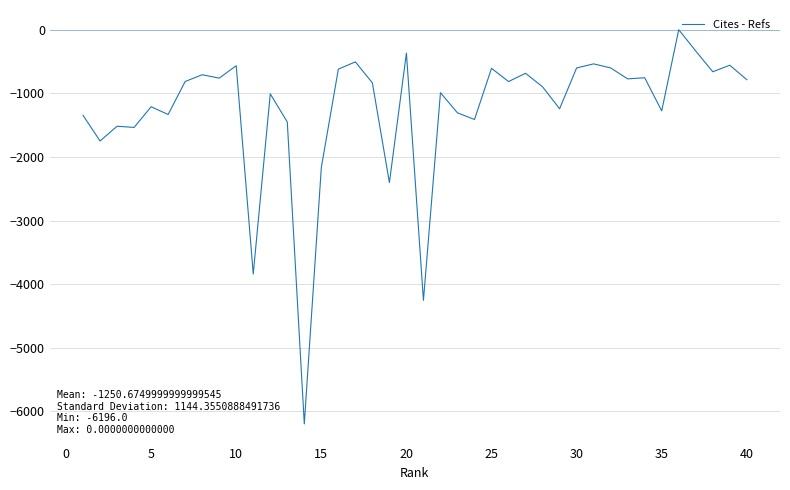

What is the smallest value displayed?

-6196